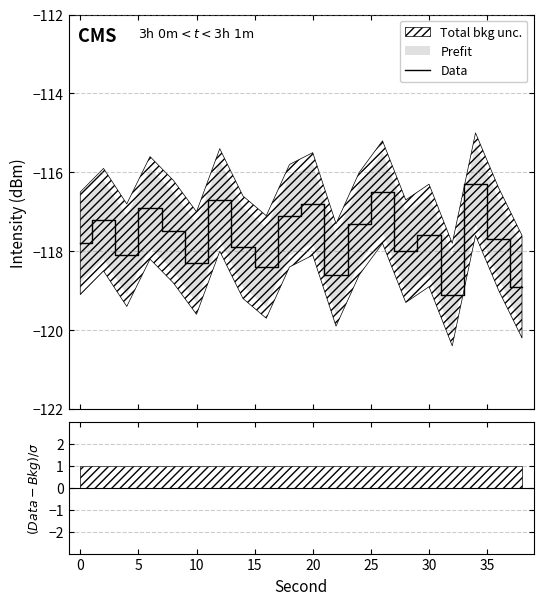

What is the average value?

-117.6